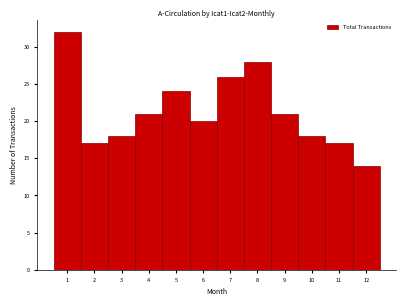

Reading left to right, transcribe this chart: for each bar, give the range it covers on the x-axis and its height. The values are not printed on the chart, so give them approximately, as read against the axis.

0.5 to 1.5: 32
1.5 to 2.5: 17
2.5 to 3.5: 18
3.5 to 4.5: 21
4.5 to 5.5: 24
5.5 to 6.5: 20
6.5 to 7.5: 26
7.5 to 8.5: 28
8.5 to 9.5: 21
9.5 to 10.5: 18
10.5 to 11.5: 17
11.5 to 12.5: 14